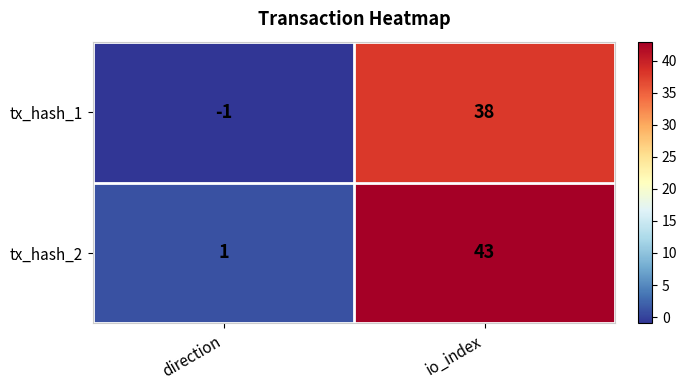

What is the sum of the tx_hash_1 values at io_index and direction?

37